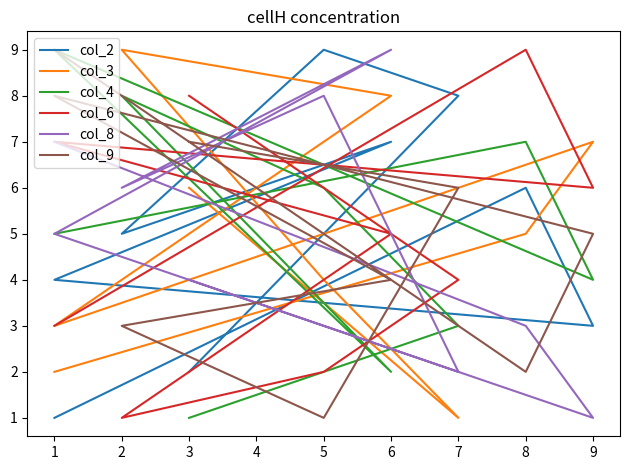

How many interior local peaks does the col_4 series have?

3